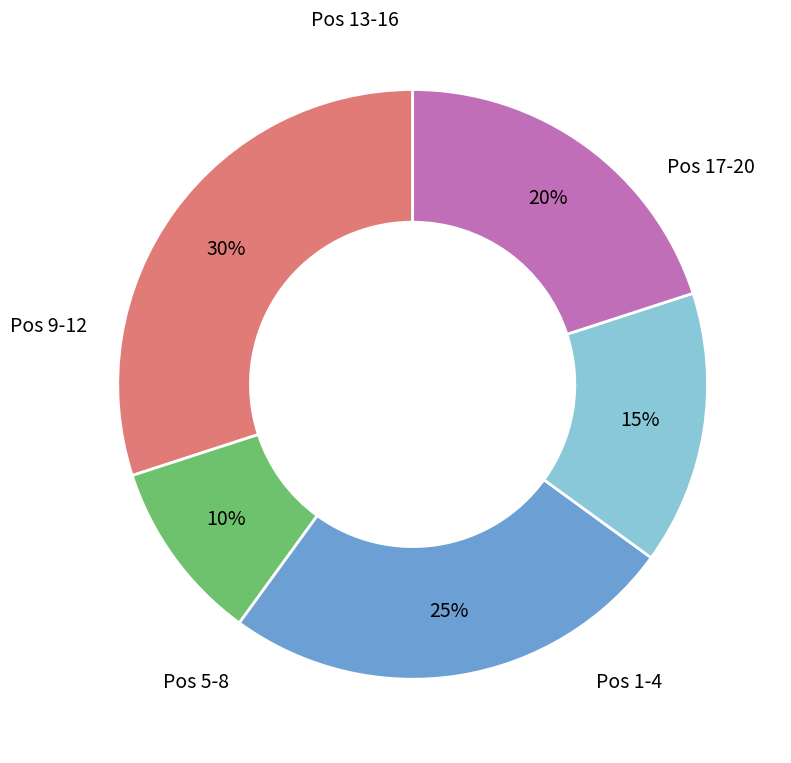

Is there any slice that represents more than half of the pie?

No